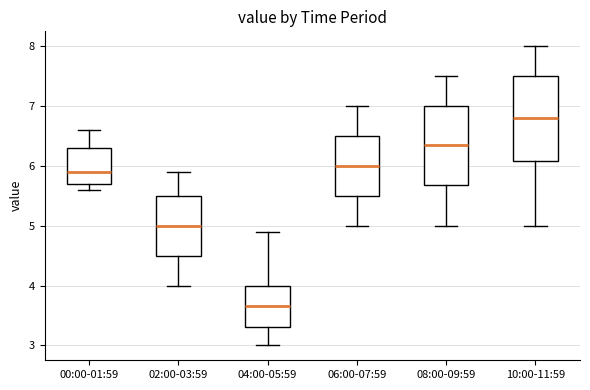

Which box has the highest median line?

10:00-11:59